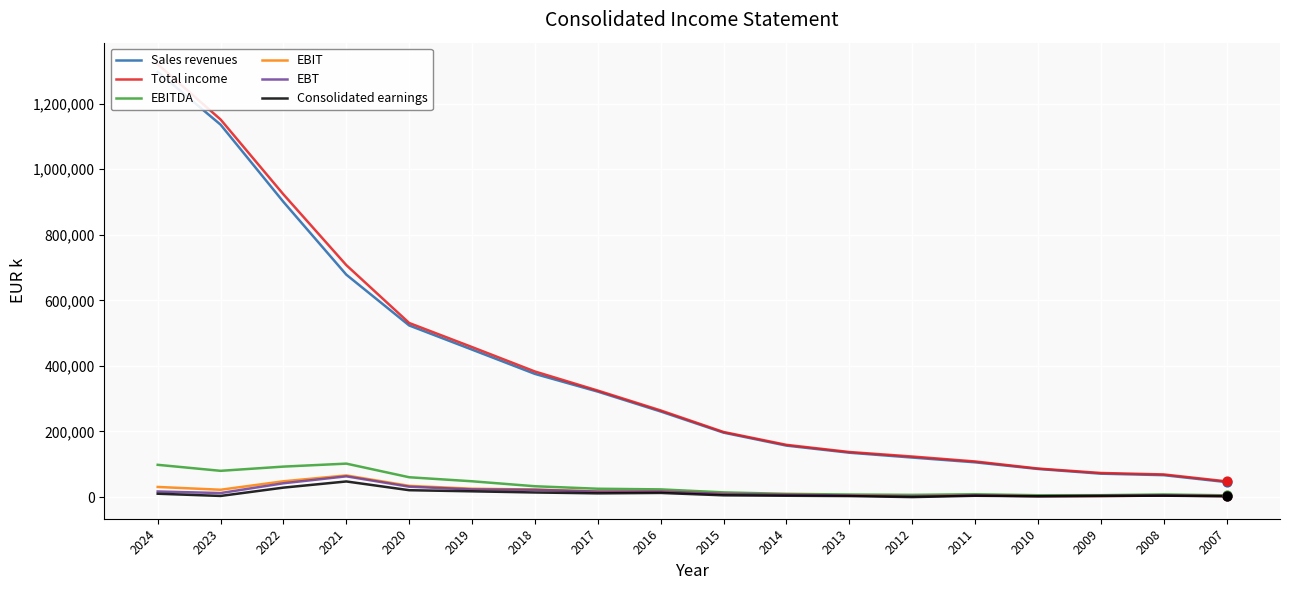

What is the total value across all series at 2015?

433401